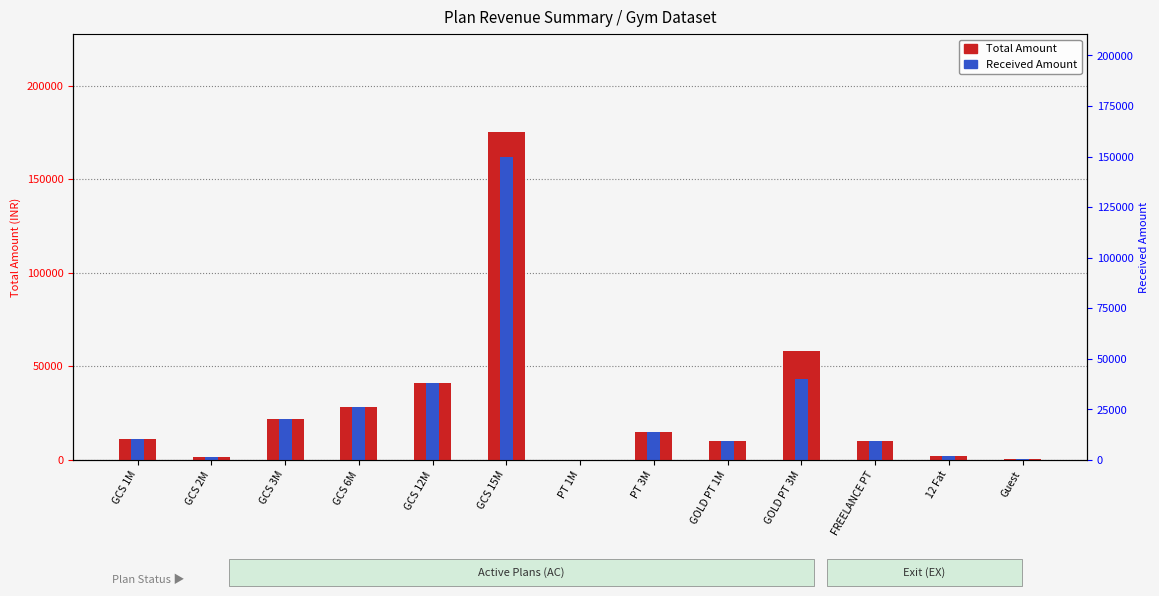

Reading left to right, extract all data points from this chart.

Total Amount: GCS 1M=11000	GCS 2M=1500	GCS 3M=22000	GCS 6M=28501	GCS 12M=41001	GCS 15M=175003	PT 1M=3	PT 3M=15000	GOLD PT 1M=10000	GOLD PT 3M=58000	FREELANCE PT=10000	12 Fat=2000	Guest=500
Received Amount: GCS 1M=11000	GCS 2M=1500	GCS 3M=22000	GCS 6M=28501	GCS 12M=41001	GCS 15M=162003	PT 1M=3	PT 3M=15000	GOLD PT 1M=10000	GOLD PT 3M=43000	FREELANCE PT=10000	12 Fat=2000	Guest=500